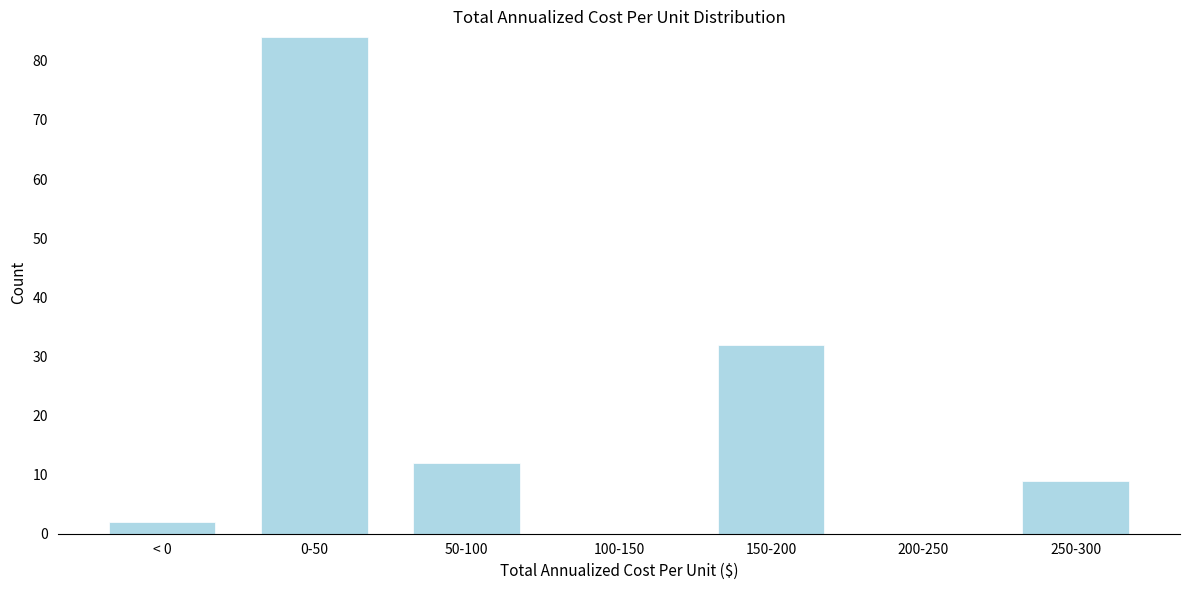

Reading right to left, what are all the values shown in this chart?

250-300=9	200-250=0	150-200=32	100-150=0	50-100=12	0-50=84	< 0=2